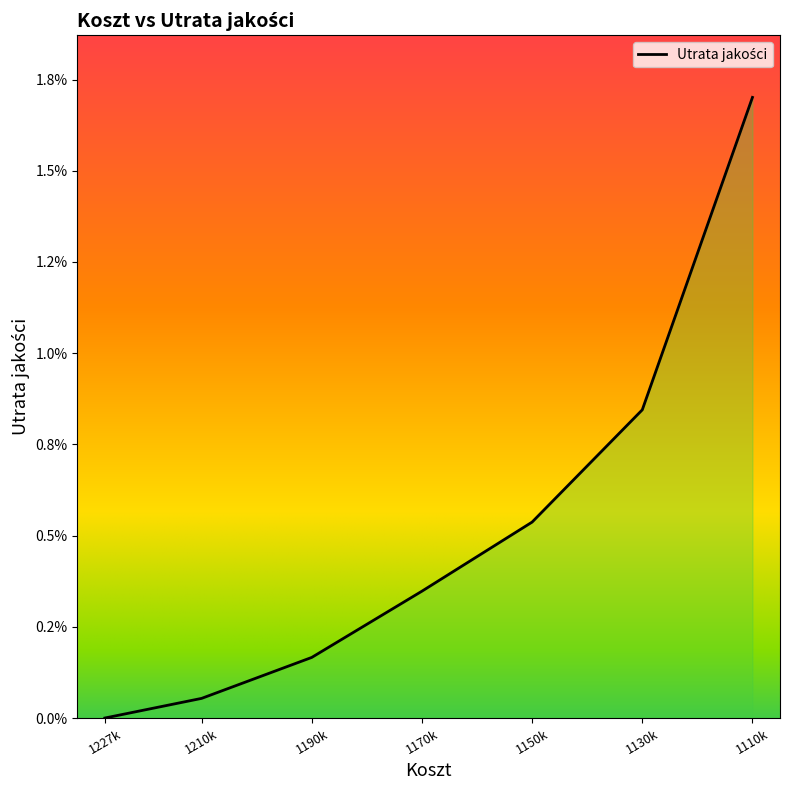

The value at 1170k is 0.3. True or false?

True